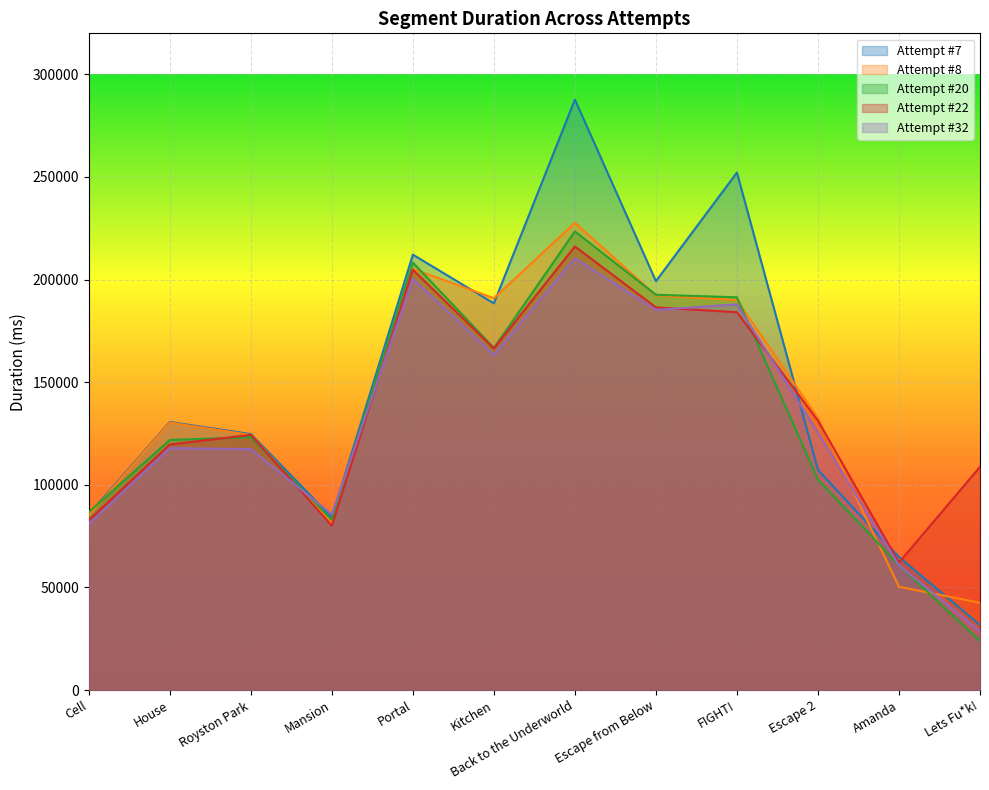

Reading left to right, what are all the values shown in this chart?

Attempt #7: Cell=85594	House=130636	Royston Park=124719	Mansion=84143	Portal=212156	Kitchen=188418	Back to the Underworld=287742	Escape from Below=199237	FIGHT!=252159	Escape 2=107251	Amanda=64836	Lets Fu*k!=31691
Attempt #8: Cell=85026	House=130316	Royston Park=124281	Mansion=81346	Portal=205250	Kitchen=190914	Back to the Underworld=227692	Escape from Below=192381	FIGHT!=190010	Escape 2=132537	Amanda=50313	Lets Fu*k!=42526
Attempt #20: Cell=86731	House=121854	Royston Park=123184	Mansion=82989	Portal=208313	Kitchen=166686	Back to the Underworld=223481	Escape from Below=192613	FIGHT!=191373	Escape 2=102515	Amanda=60839	Lets Fu*k!=23909
Attempt #22: Cell=82709	House=119639	Royston Park=124338	Mansion=80088	Portal=204778	Kitchen=166454	Back to the Underworld=216139	Escape from Below=186442	FIGHT!=184095	Escape 2=131247	Amanda=62127	Lets Fu*k!=108737
Attempt #32: Cell=80895	House=117872	Royston Park=117396	Mansion=85612	Portal=200419	Kitchen=163267	Back to the Underworld=210353	Escape from Below=185236	FIGHT!=187932	Escape 2=125398	Amanda=60783	Lets Fu*k!=28682